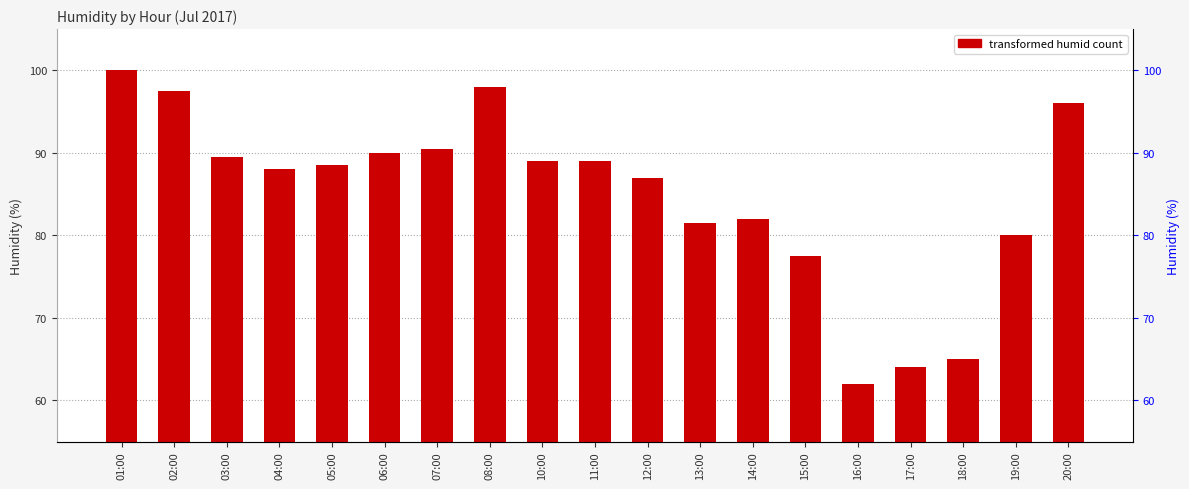

Which has a higher value, 19:00 or 01:00?

01:00